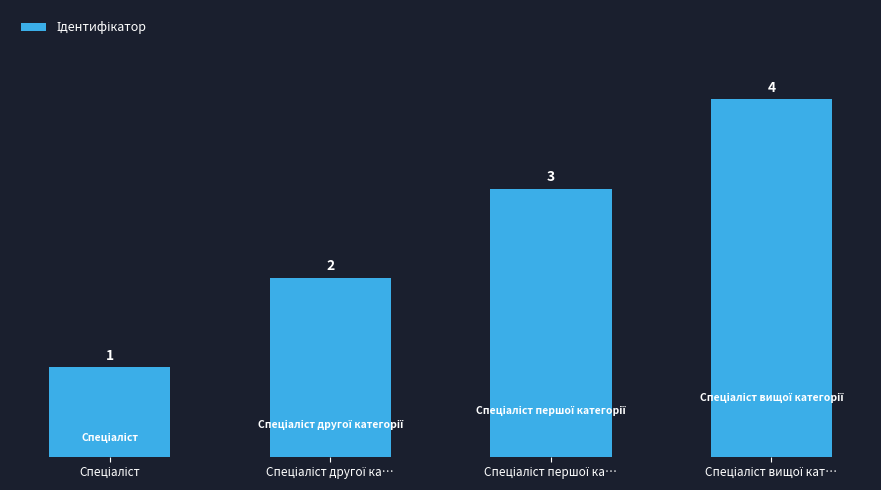

What is the greatest value displayed?

4